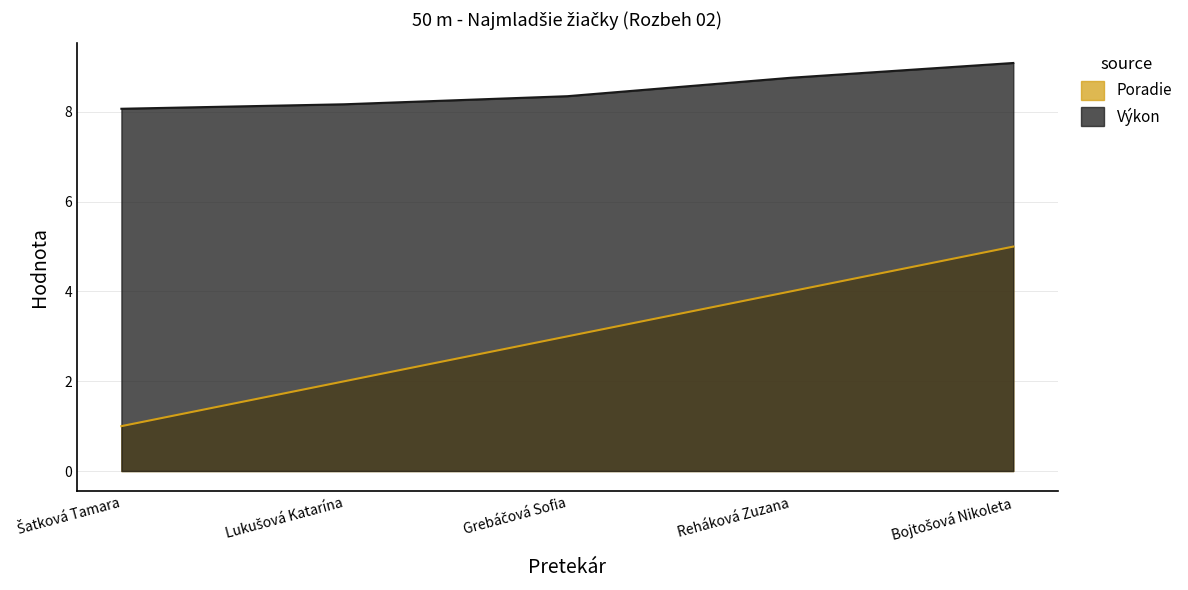

List the series in order of their peak value, lowest first.

Poradie, Výkon